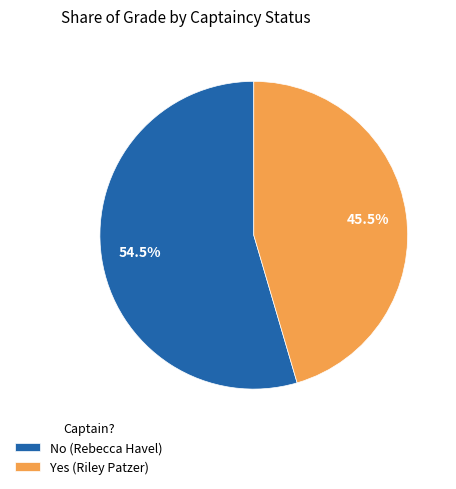

Between Yes (Riley Patzer) and No (Rebecca Havel), which is larger?

No (Rebecca Havel)